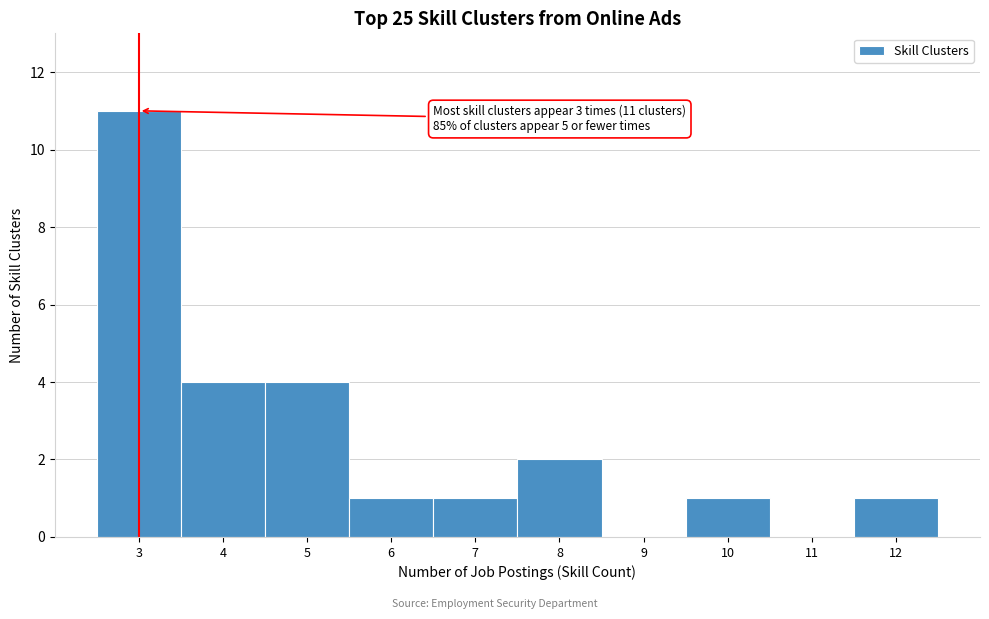

Reading right to left, what are all the values shown in this chart?

12=1	11=0	10=1	9=0	8=2	7=1	6=1	5=4	4=4	3=11